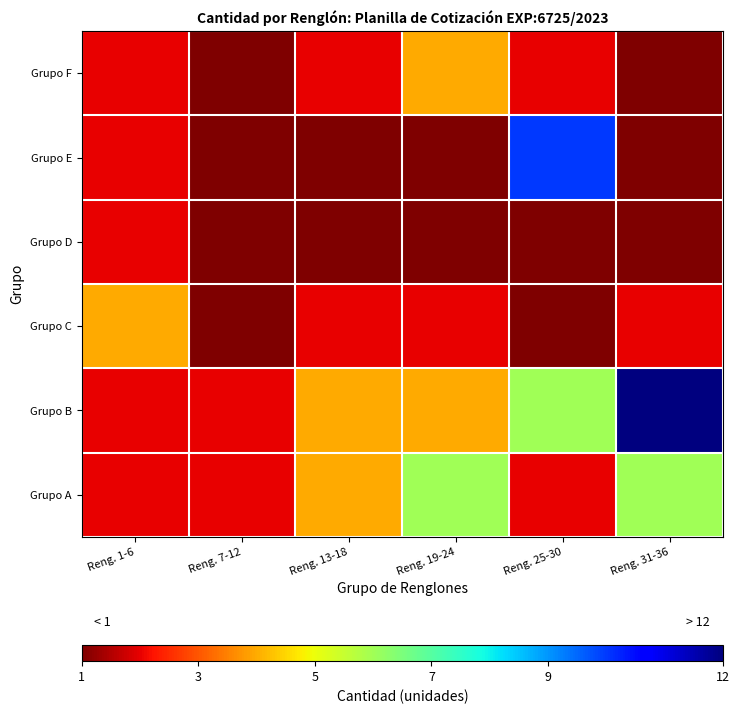

Rank the series at Reng. 13-18 from lowest to highest value.

Grupo D, Grupo E, Grupo C, Grupo F, Grupo A, Grupo B